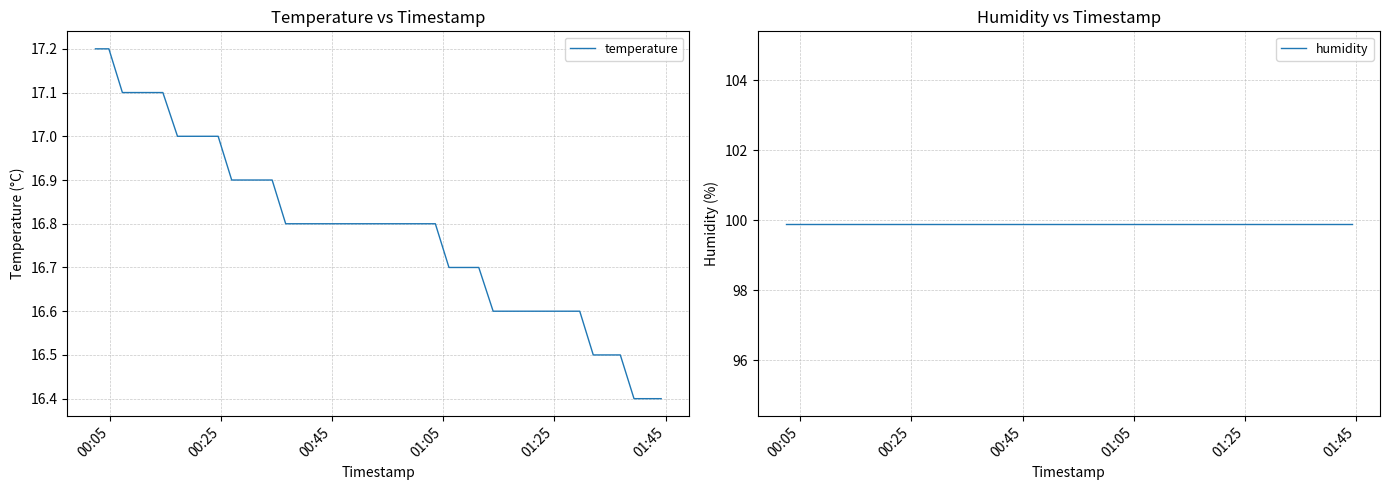

Reading left to right, what are all the values shown in this chart?

temperature: 17.2	17.2	17.1	17.1	17.1	17.1	17.0	17.0	17.0	17.0	16.9	16.9	16.9	16.9	16.8	16.8	16.8	16.8	16.8	16.8	16.8	16.8	16.8	16.8	16.8	16.8	16.7	16.7	16.7	16.6	16.6	16.6	16.6	16.6	16.5	16.5	16.5	16.4	16.4	16.4
humidity: 99.9	99.9	99.9	99.9	99.9	99.9	99.9	99.9	99.9	99.9	99.9	99.9	99.9	99.9	99.9	99.9	99.9	99.9	99.9	99.9	99.9	99.9	99.9	99.9	99.9	99.9	99.9	99.9	99.9	99.9	99.9	99.9	99.9	99.9	99.9	99.9	99.9	99.9	99.9	99.9